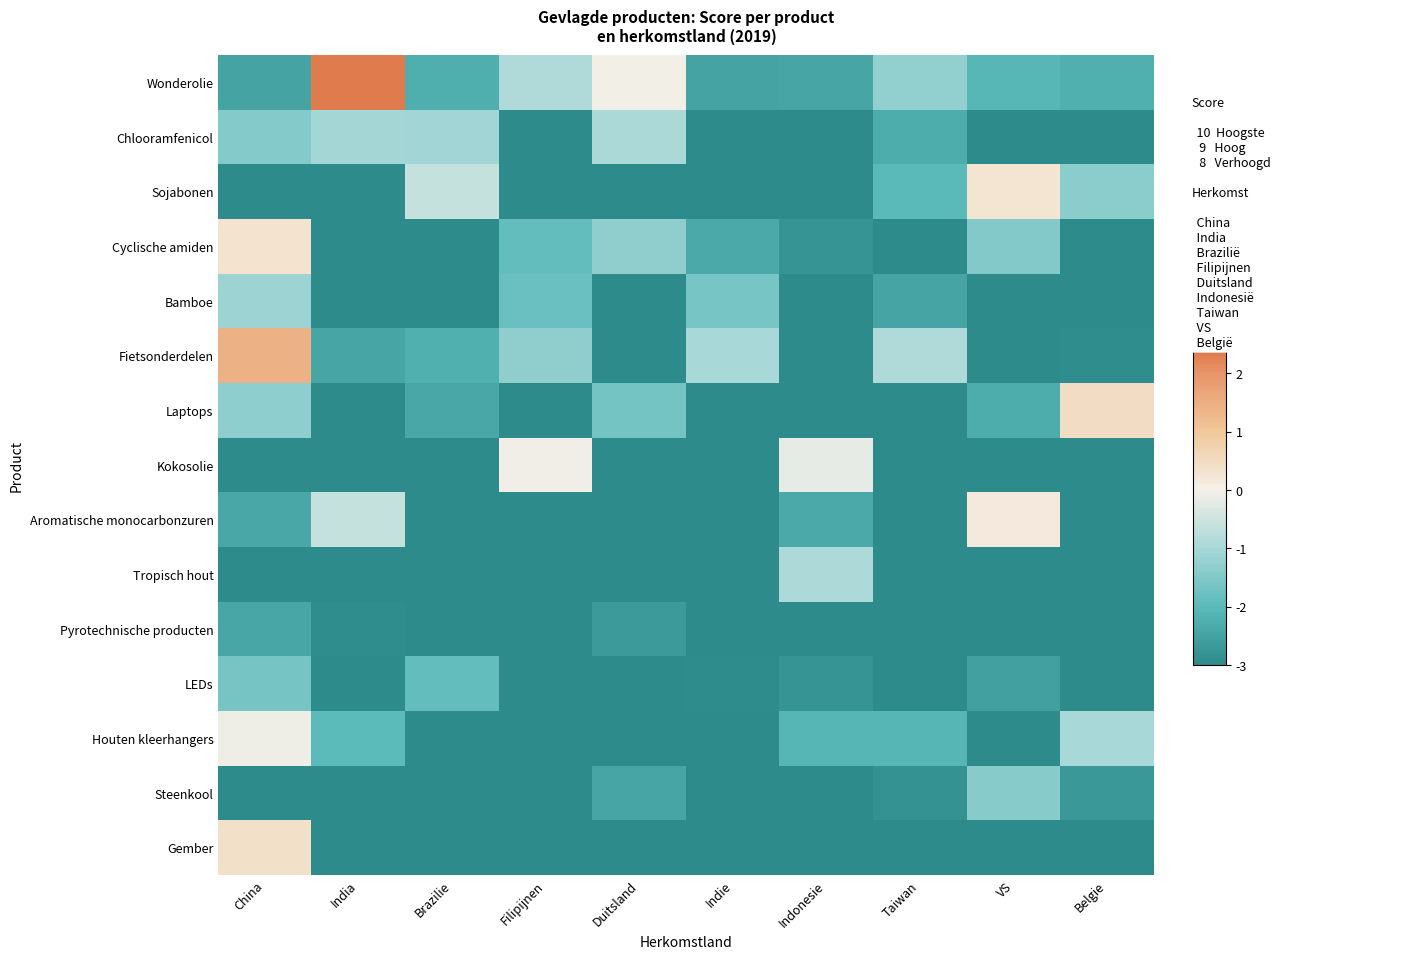

At which category is the sum across all series the highest?

China